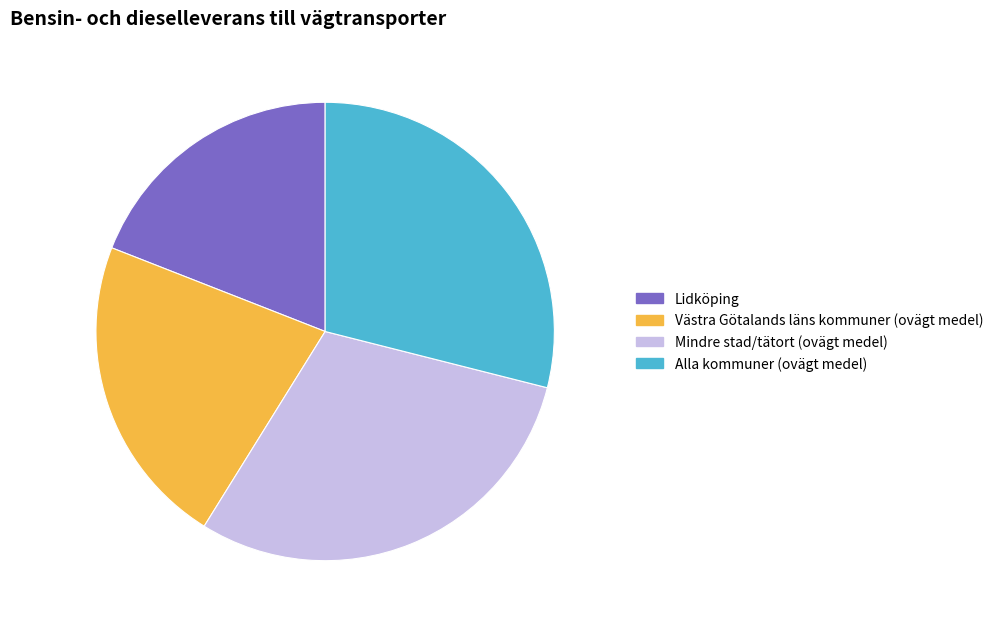

Which has a higher value, Alla kommuner (ovägt medel) or Västra Götalands läns kommuner (ovägt medel)?

Alla kommuner (ovägt medel)